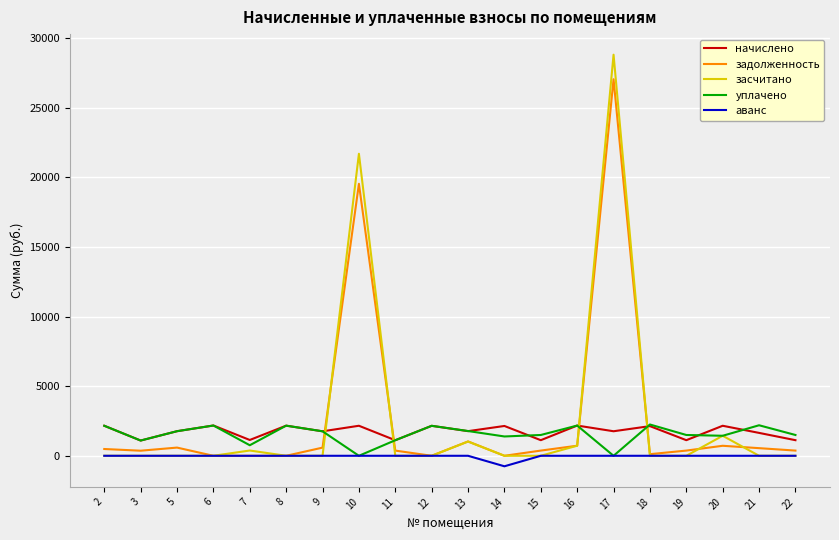

At which category is the sum across all series the highest?

17